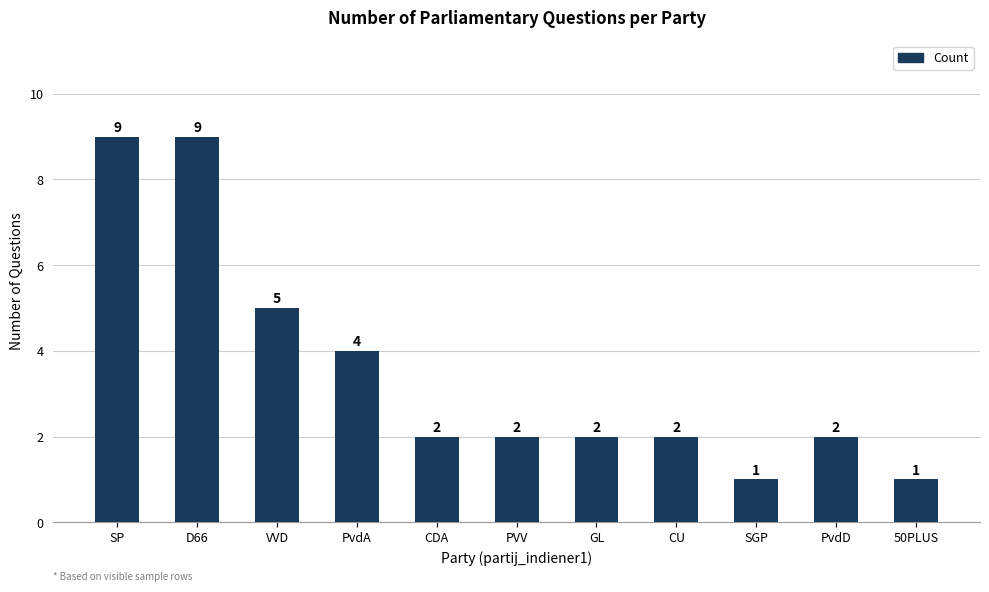

What is the maximum value shown in the chart?

9